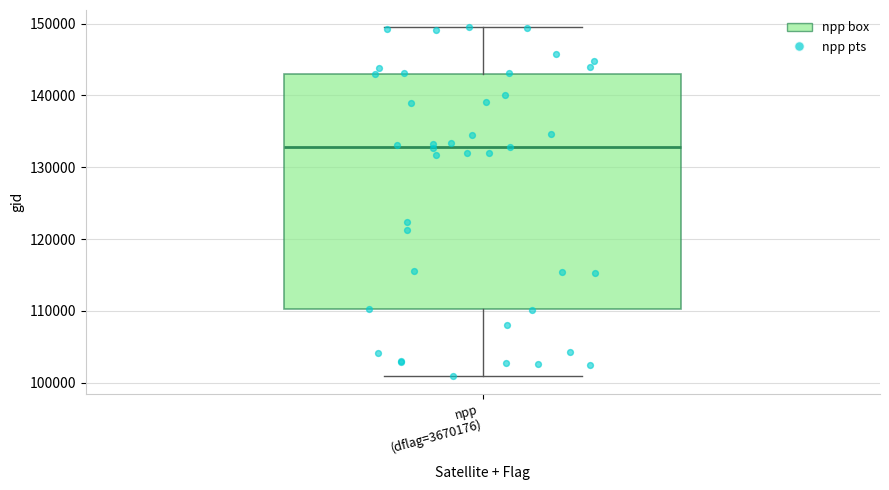

Transcribe this box plot: give where the median line is, the range the box spans, and where the two whiskers end, as read against the y-axis. The values are not printed on the chart, so give them approximately, as read against the axis.

median 133000, box 110000 to 143000, whiskers 101000 to 149000